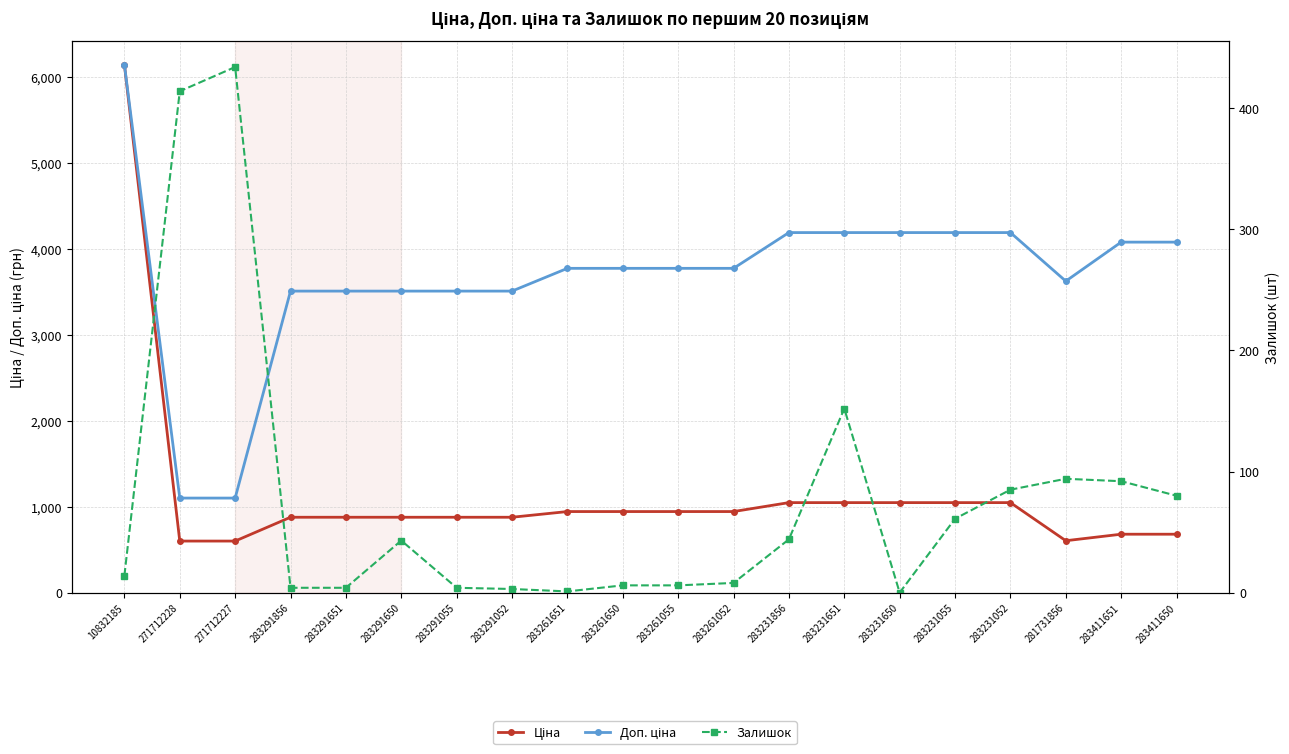

True or false: Залишок and Доп. ціна cross at least once.

False